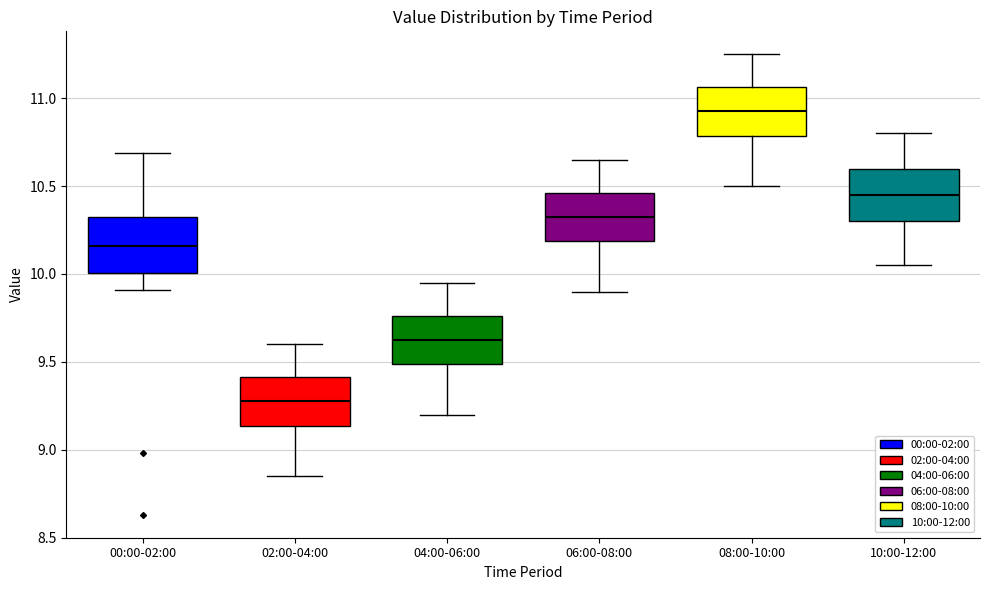

Which box has the highest median line?

08:00-10:00